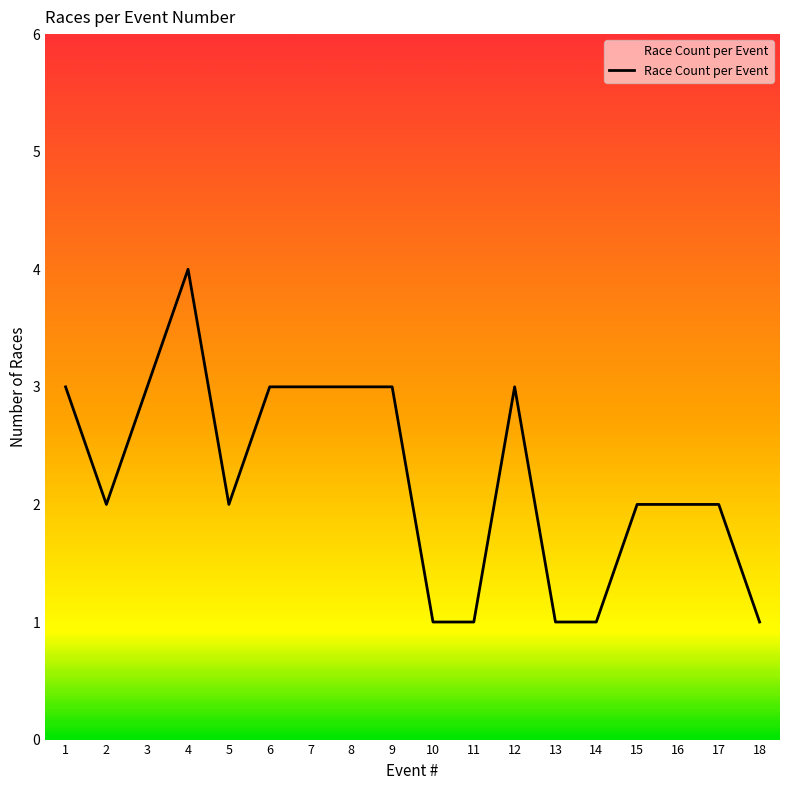

Count the number of data series in this chart.

1